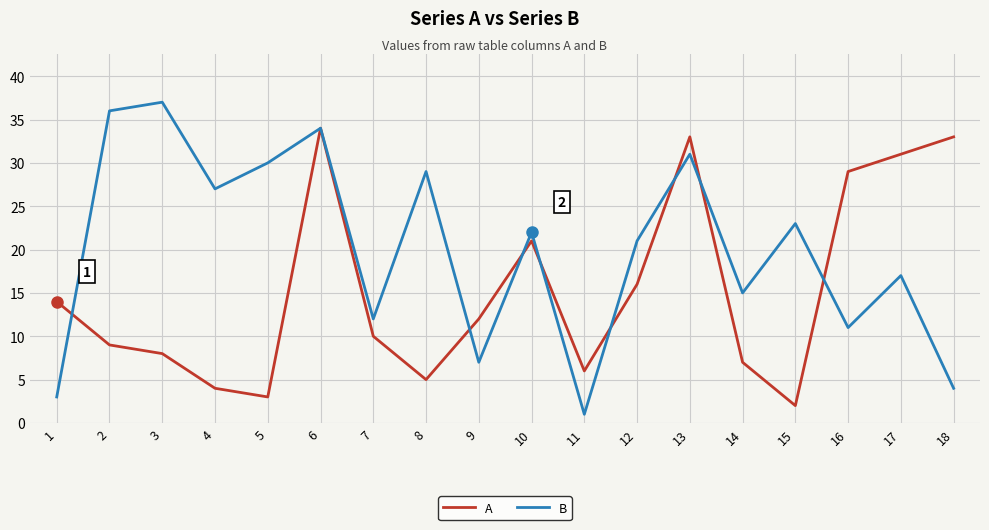

Reading right to left, extract all data points from this chart.

A: 18=33	17=31	16=29	15=2	14=7	13=33	12=16	11=6	10=21	9=12	8=5	7=10	6=34	5=3	4=4	3=8	2=9	1=14
B: 18=4	17=17	16=11	15=23	14=15	13=31	12=21	11=1	10=22	9=7	8=29	7=12	6=34	5=30	4=27	3=37	2=36	1=3